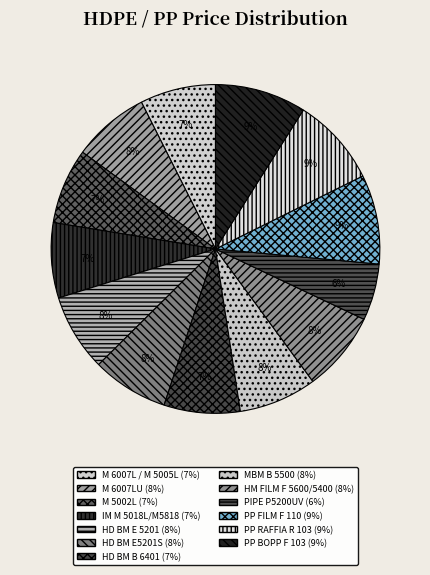

Is HD BM E5201S the majority of the pie?

No